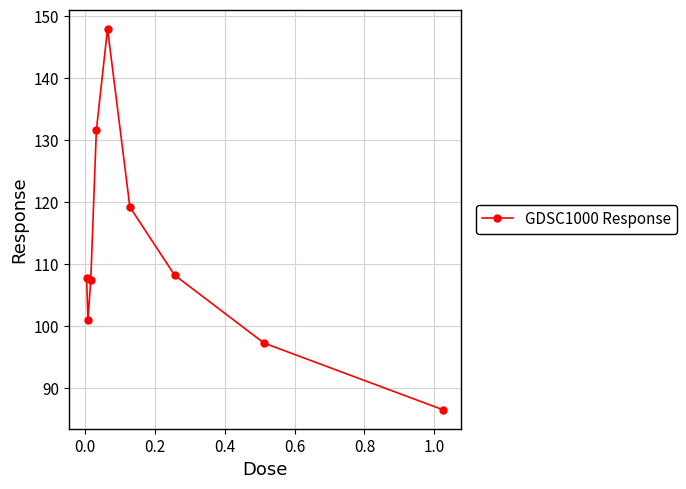

What is the value of the 7th point from the left?

108.2